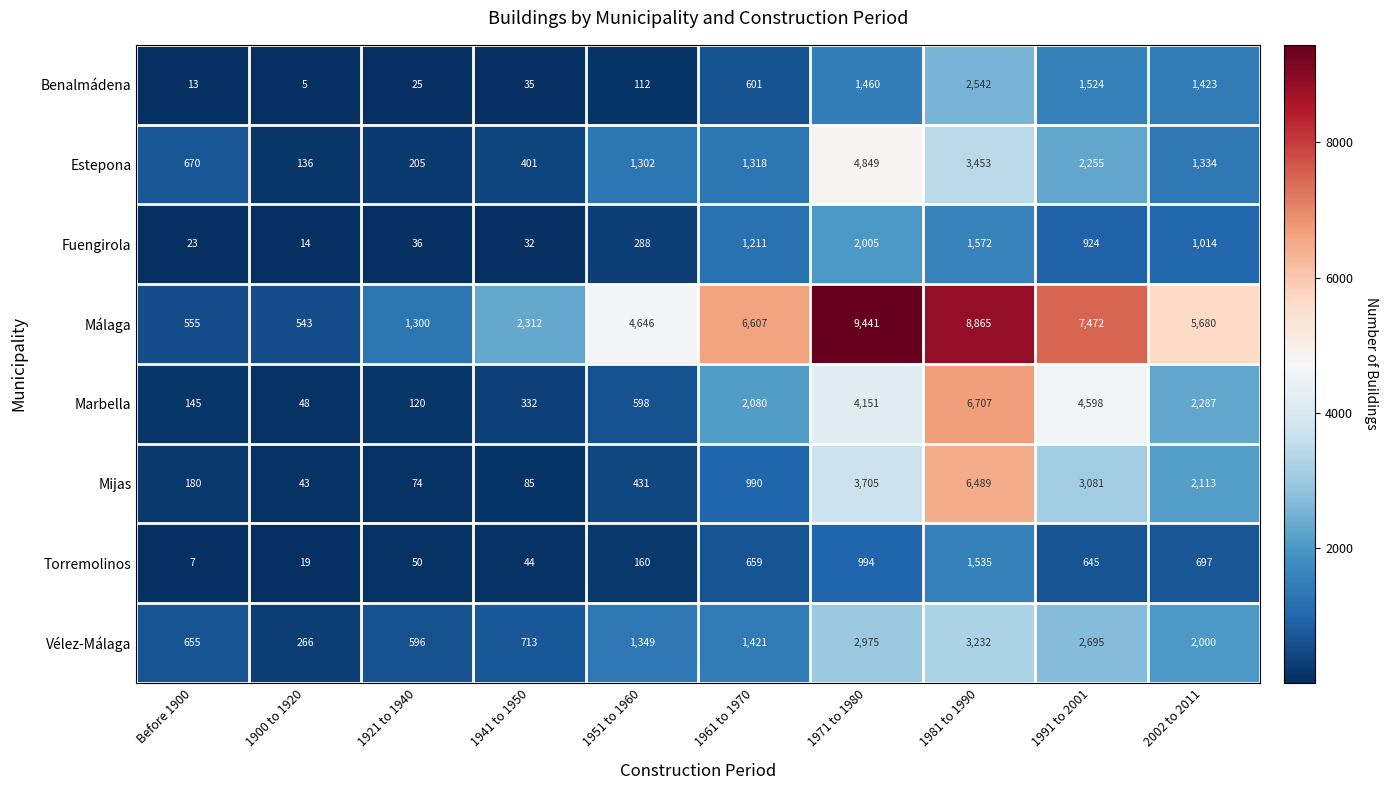

How many values in the Estepona series are below 1318?

5